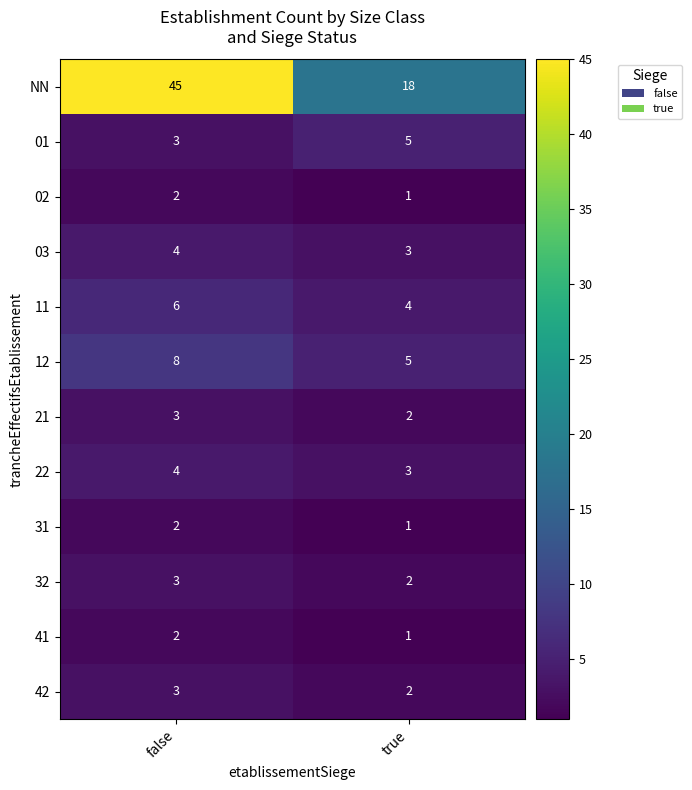

What is the spread (max minus min) of values at true?

17